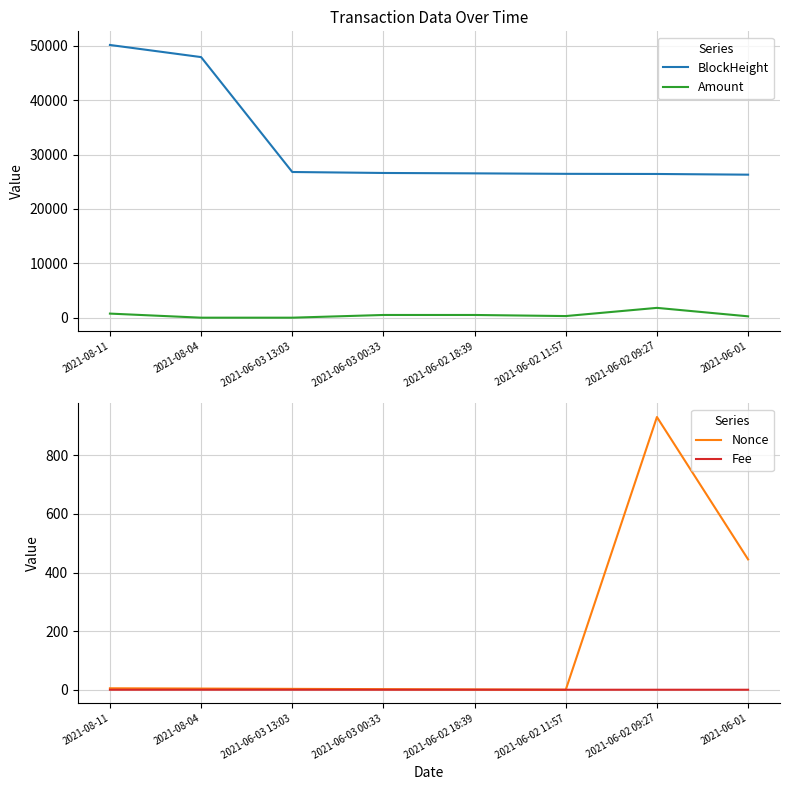

At which category does Amount reach its first local peak?

2021-06-02 09:27